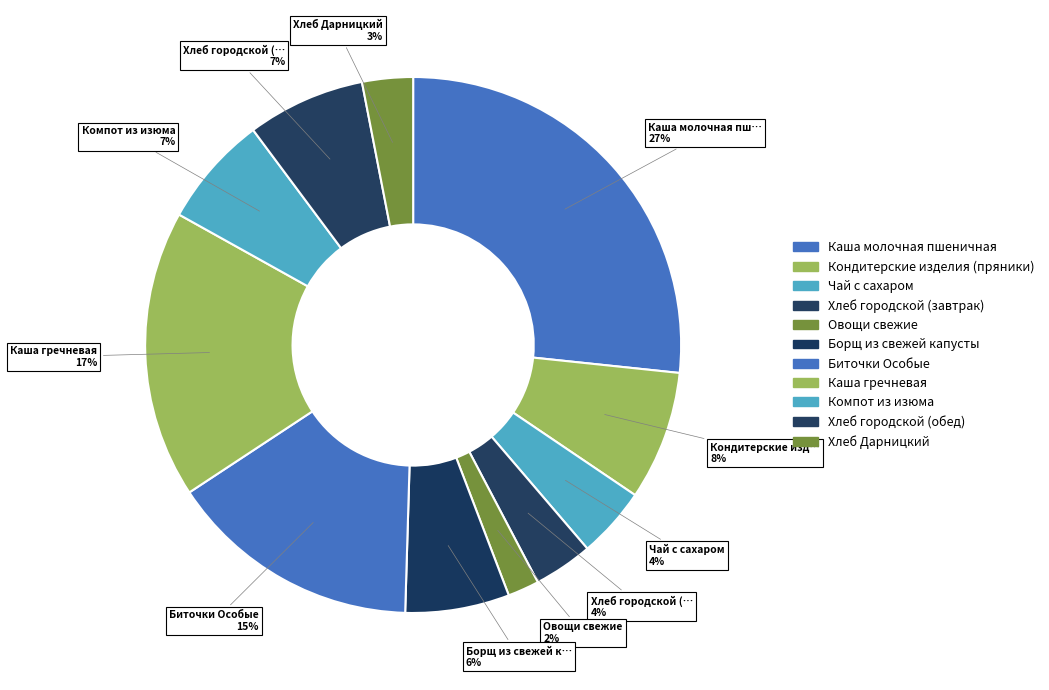

Approximately how many times larger is the value at Кондитерские изделия (пряники) compared to Биточки Особые?

0.5